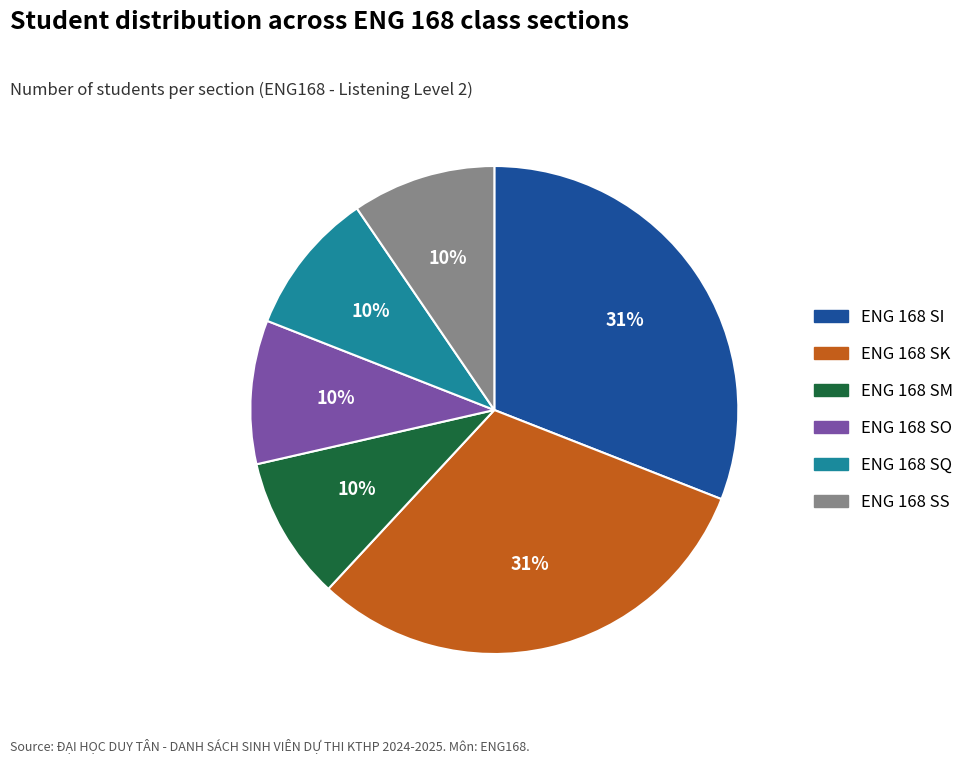

Does ENG 168 SM represent more than half of the total?

No